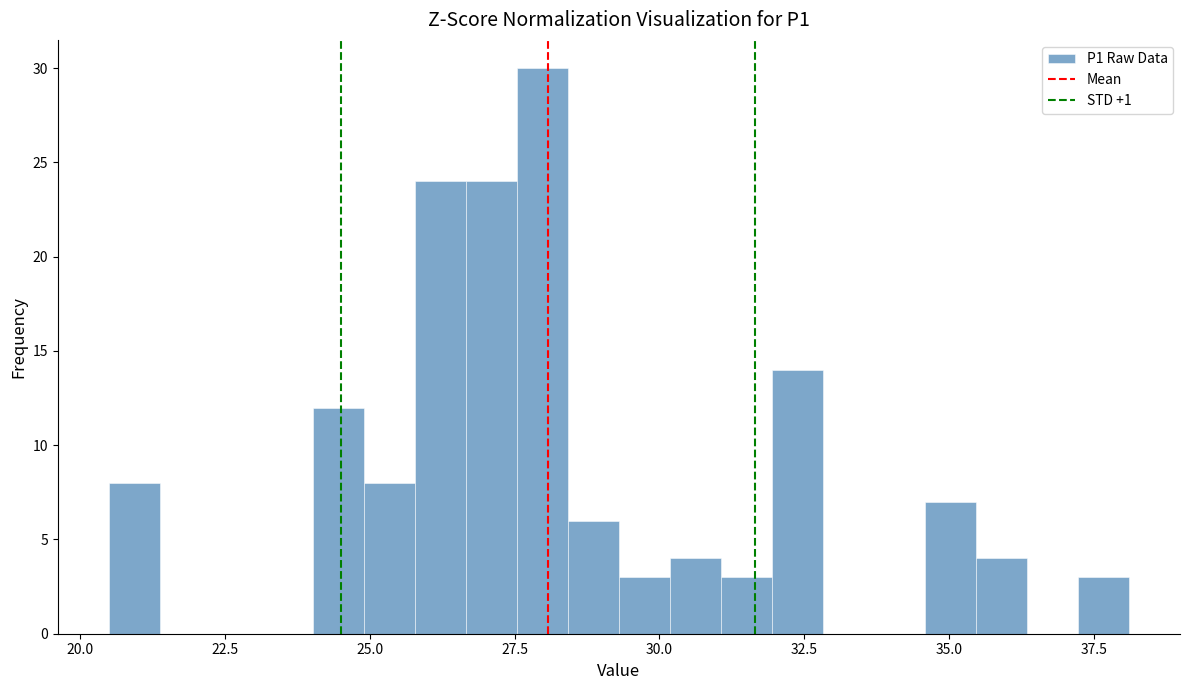

Around what value on the x-axis is the tallest bar? Give the approximate position of its centre, as read against the axis.

28.0